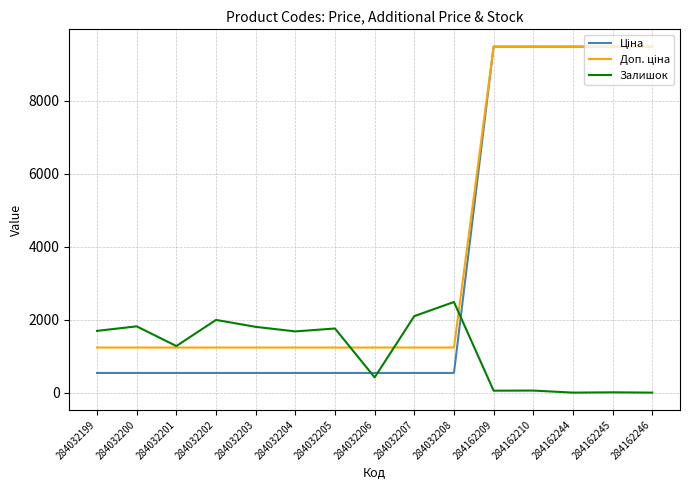

What is the difference between the highest and lowest values at 284032201?

737.0